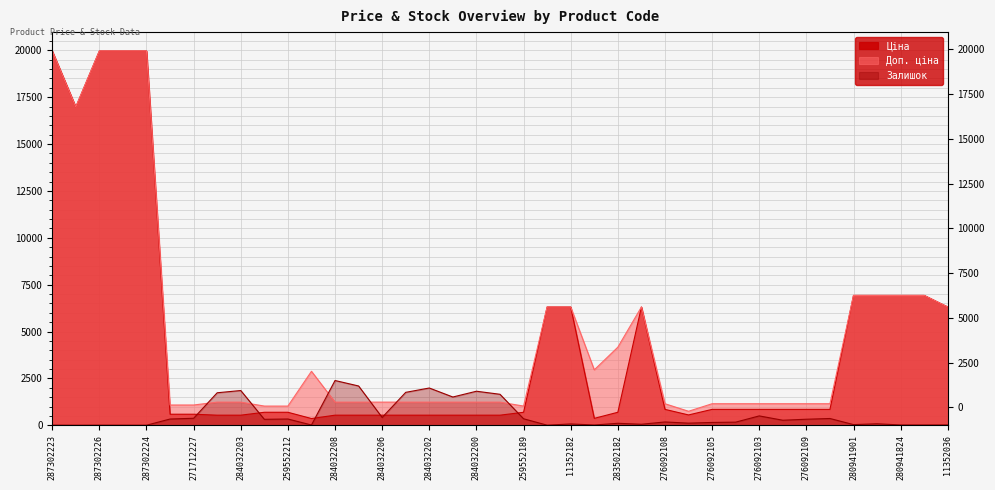

At which label is Ціна closest to 10162?

280941901